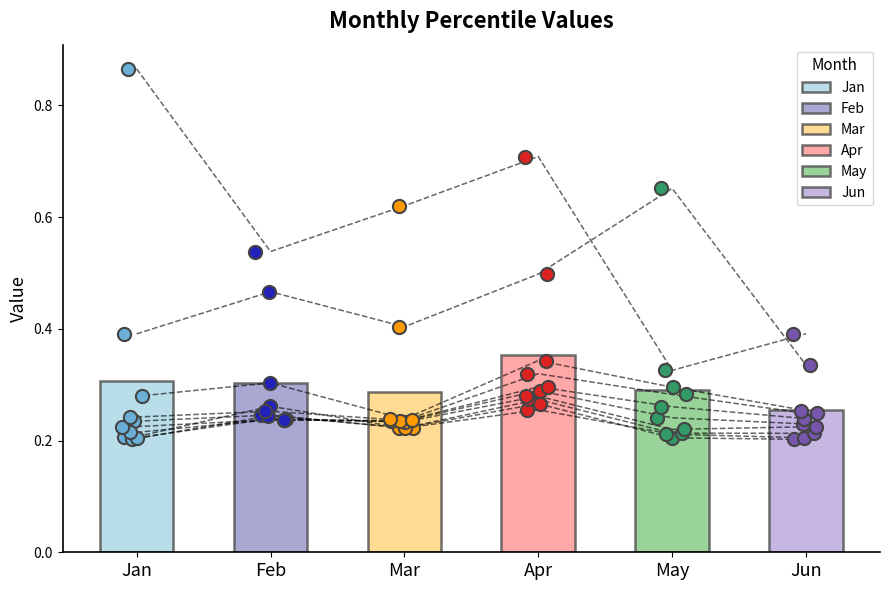

Is the value of Jan at pct75 greater than the value of May at pct15?

Yes